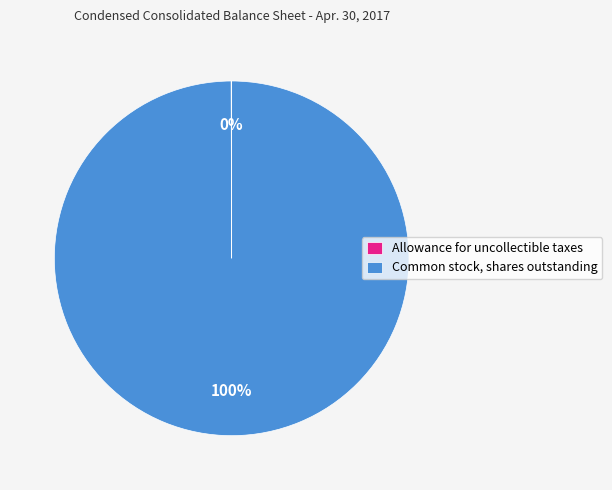

What percentage is the Common stock, shares outstanding slice, to the nearest percent?

100%